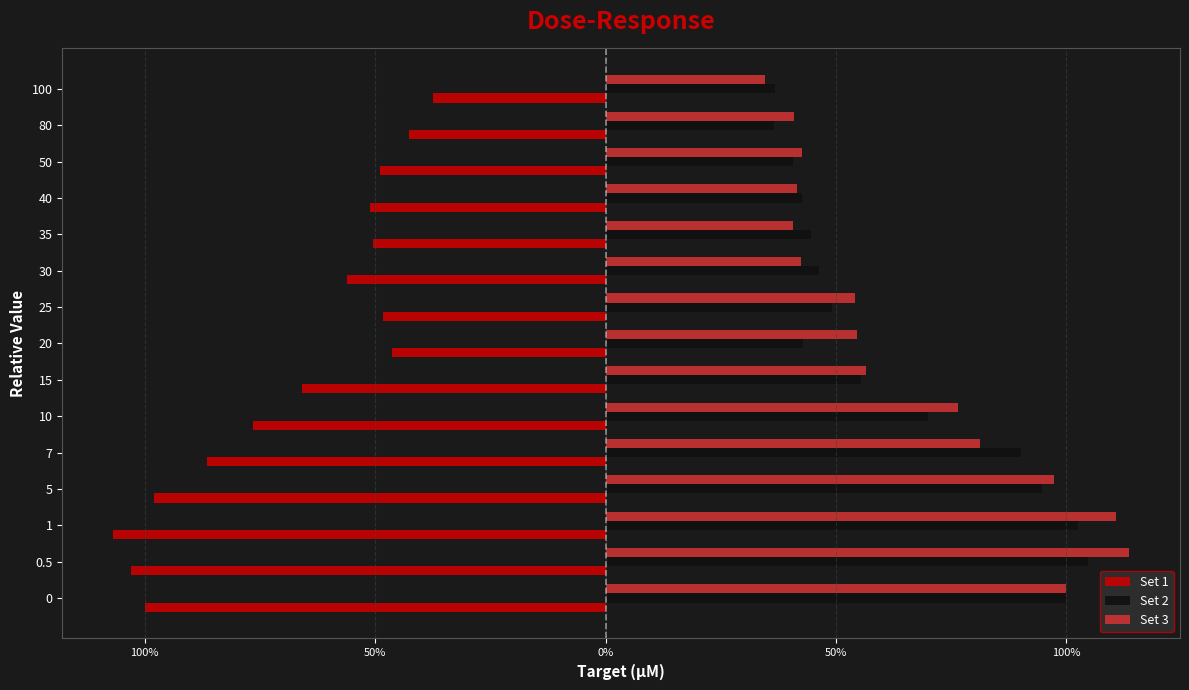

At how many categories does at least one series exceed 0?

15